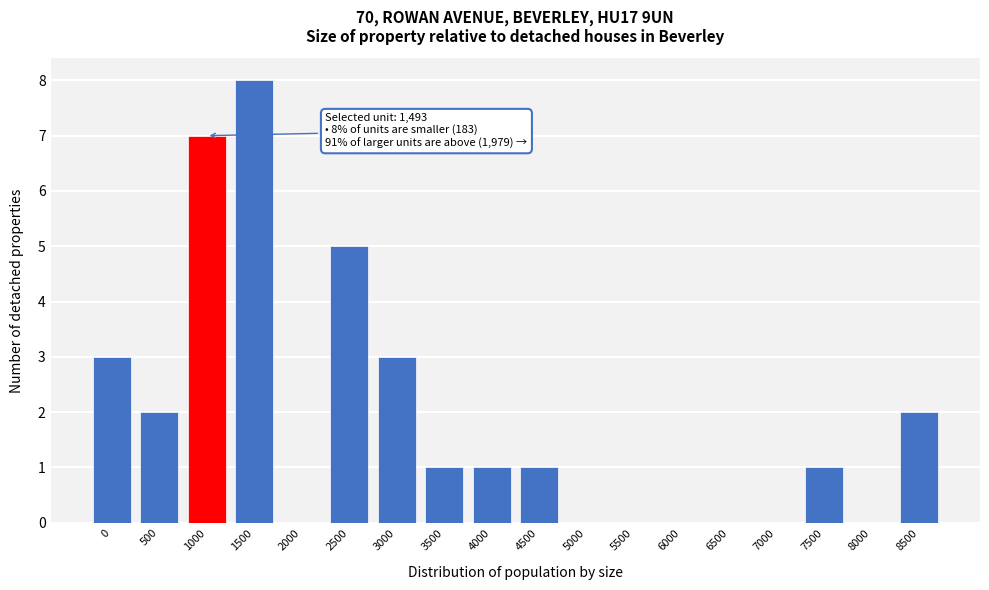

Reading right to left, list all the values displayed in this chart.

8500=2	8000=0	7500=1	7000=0	6500=0	6000=0	5500=0	5000=0	4500=1	4000=1	3500=1	3000=3	2500=5	2000=0	1500=8	1000=7	500=2	0=3